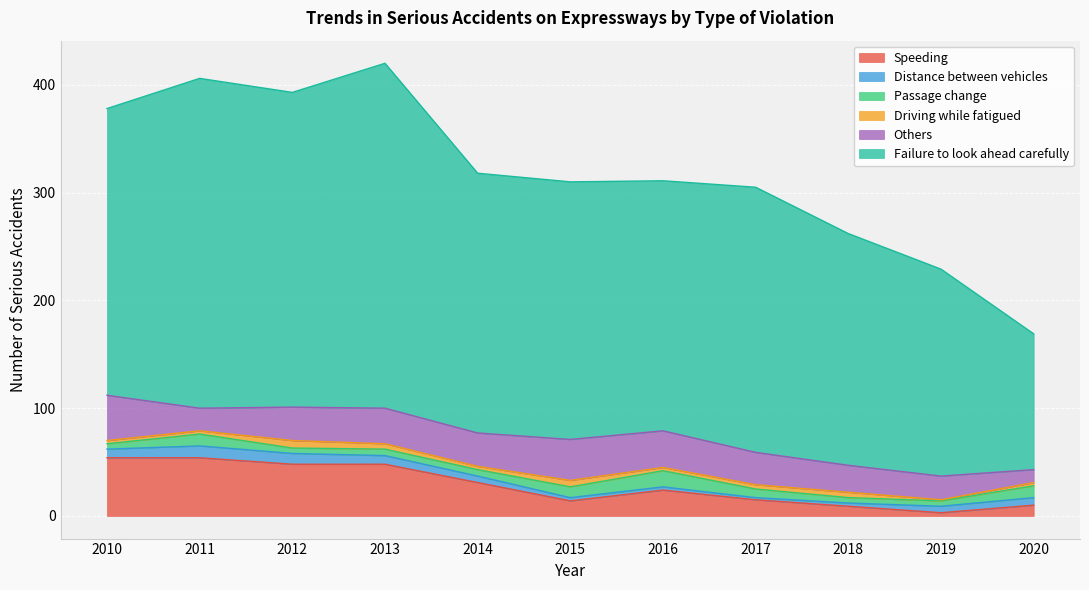

List the labels in order of Others value, largest first.

2010, 2015, 2016, 2013, 2012, 2014, 2017, 2018, 2019, 2011, 2020